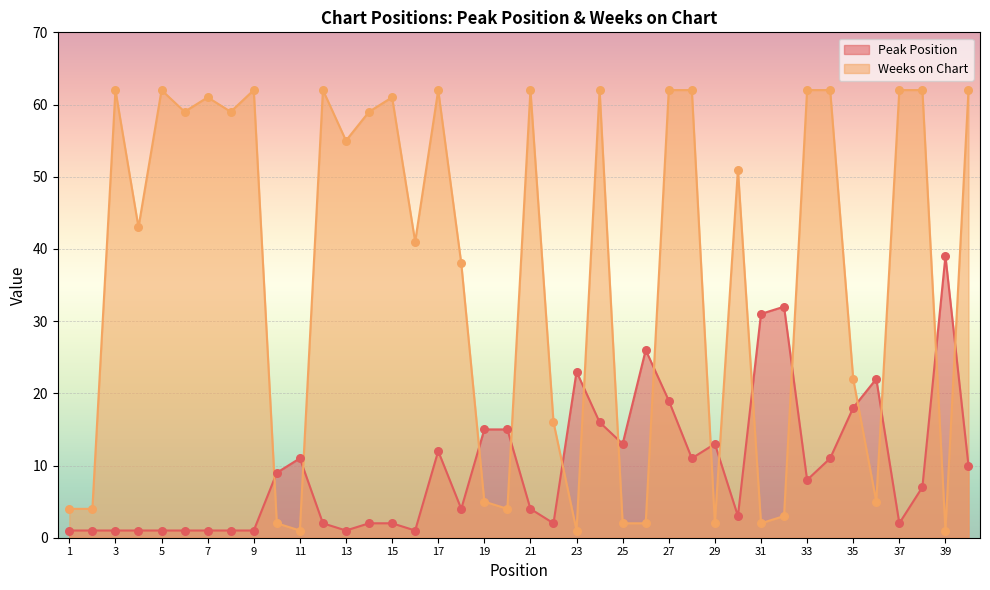

At how many categories does at least one series exceed 54?

20